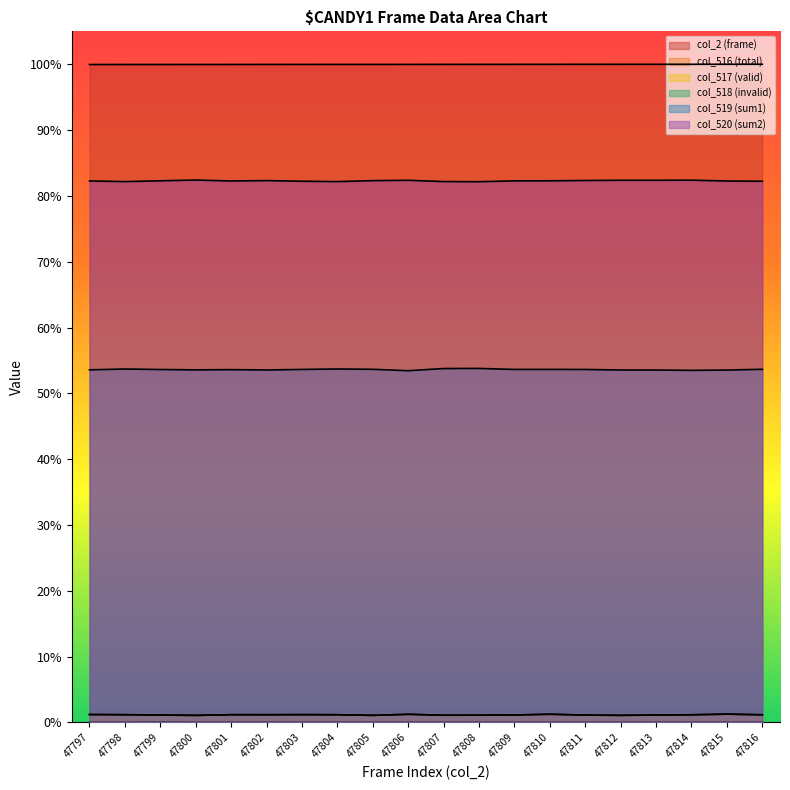

At which category does col_518 (invalid) reach its first local peak?

47799